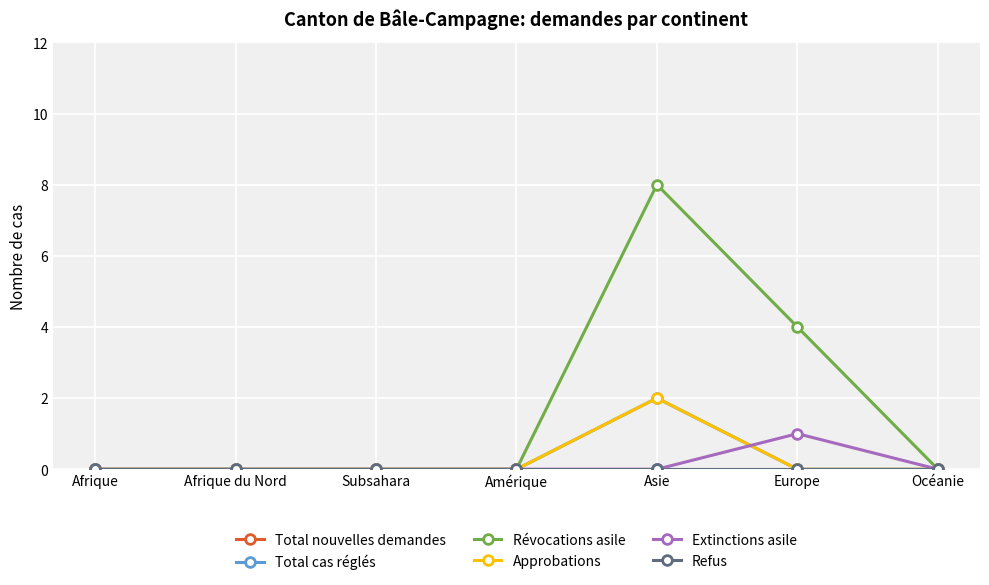

Between Europe and Océanie, which series saw the biggest shift?

Révocations asile